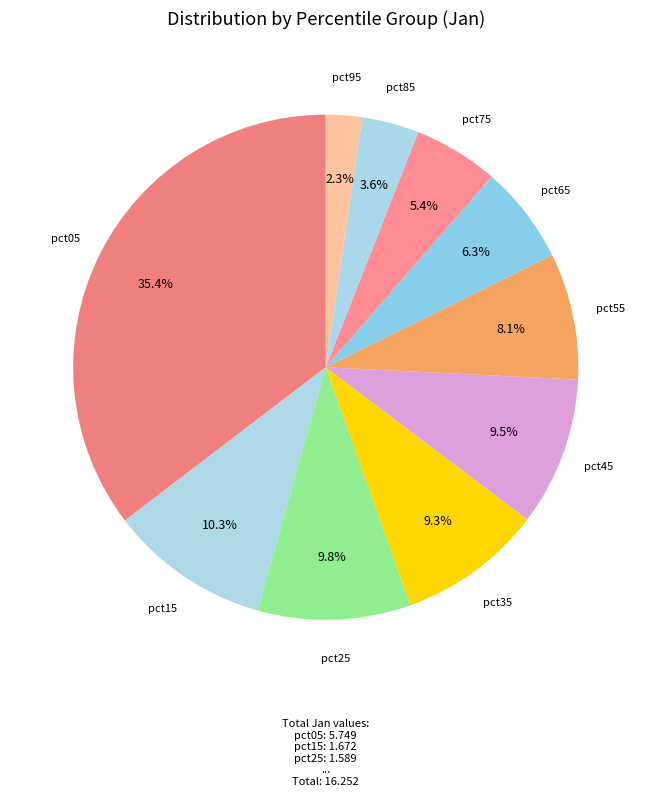

To the nearest percent, what is the combined percentage of pct25 and pct15?

20%